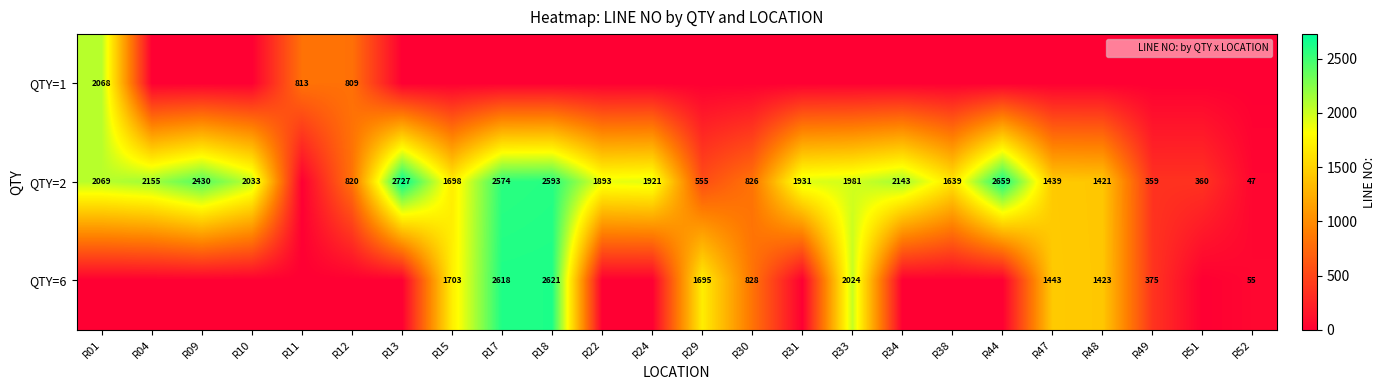

What is the sum of the QTY=2 values at R48 and R44?

4080